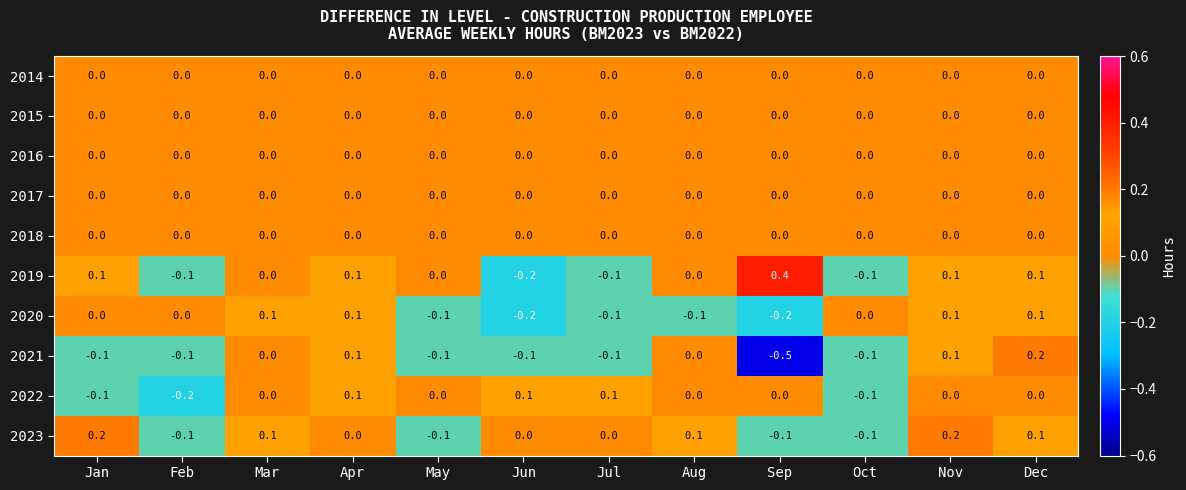

Which series has the widest spread of values?

2021